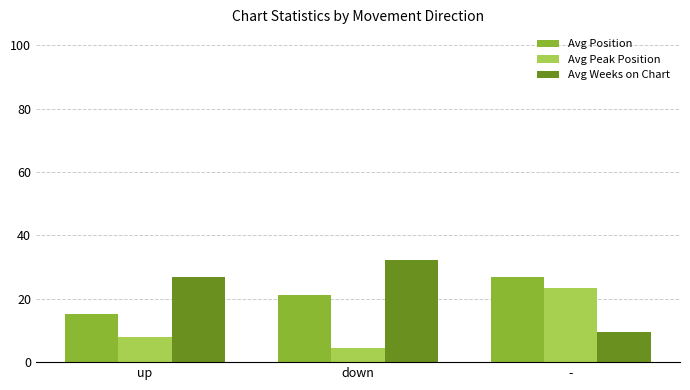

Rank the series by their average value, from highest to lowest.

Avg Weeks on Chart, Avg Position, Avg Peak Position